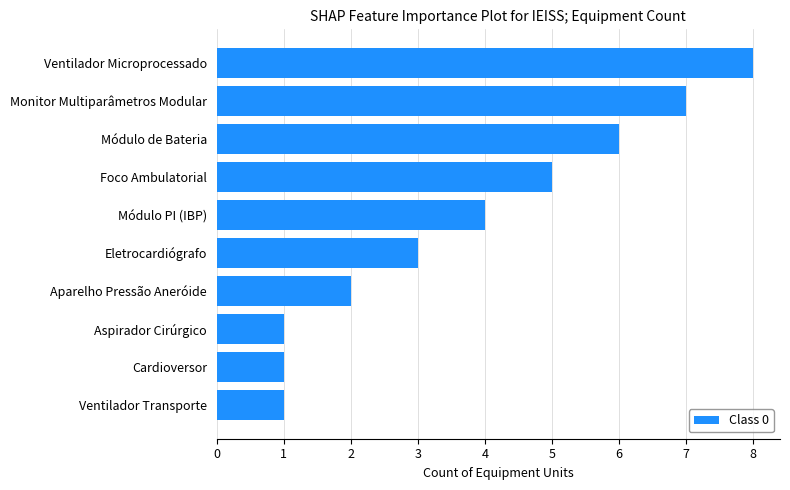

What is the approximate value at Foco Ambulatorial?

5